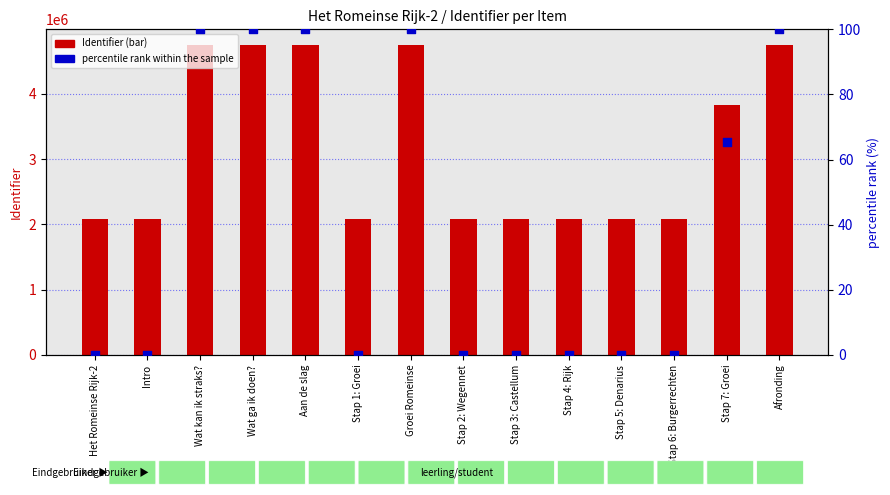

At which category is the sum across all series the highest?

Afronding